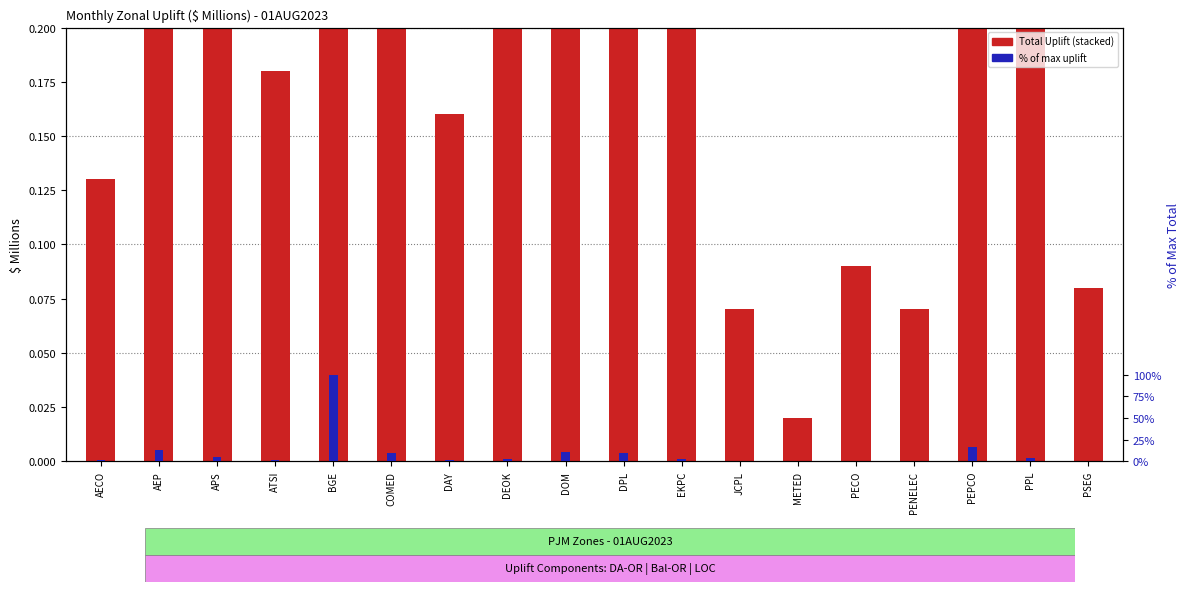

What is the total value across all series at DPL?

11.0